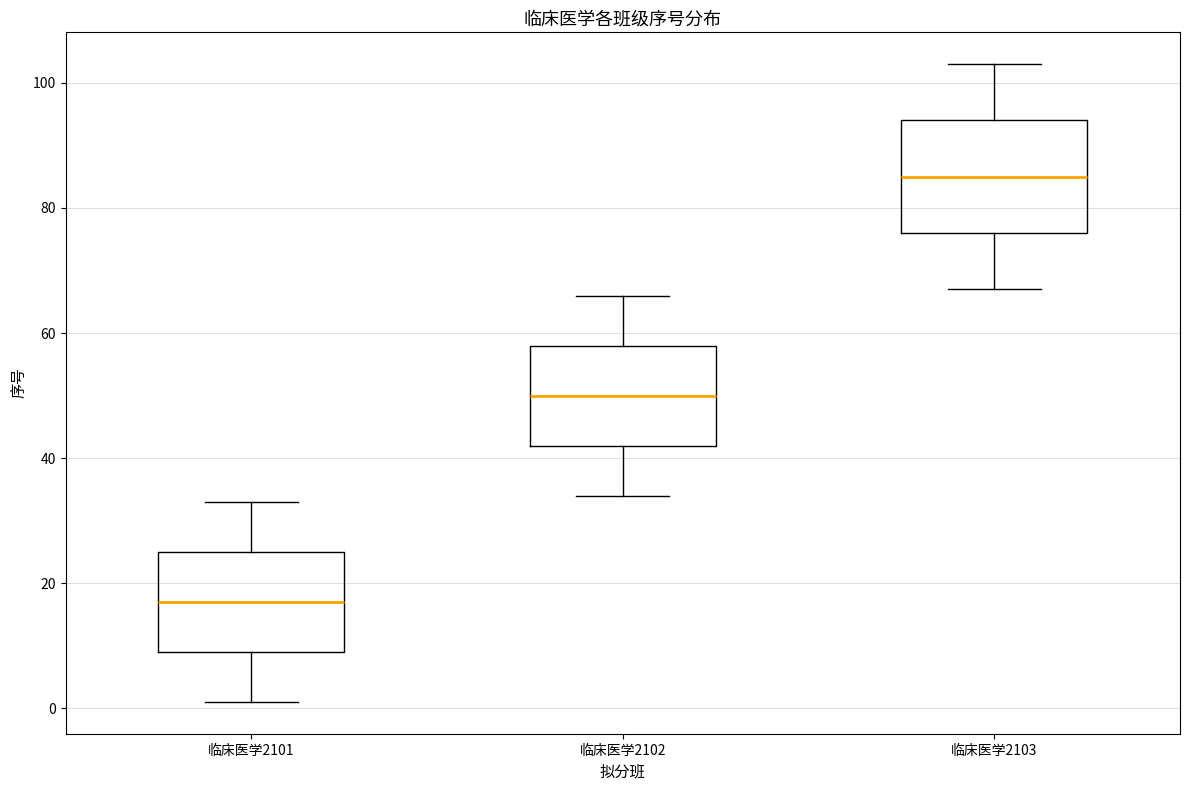

Which box's median line is the highest?

临床医学2103